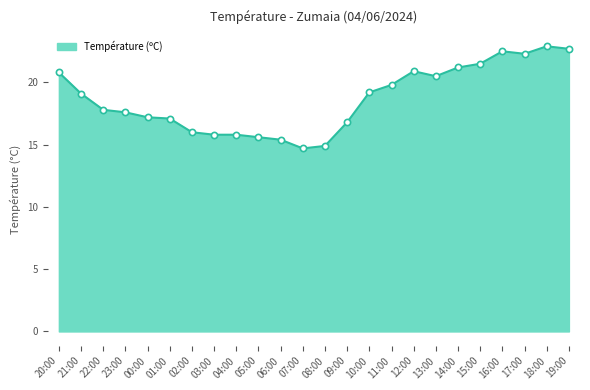

What is the ratio of the value at 19:00 to the value at 23:00?

1.3